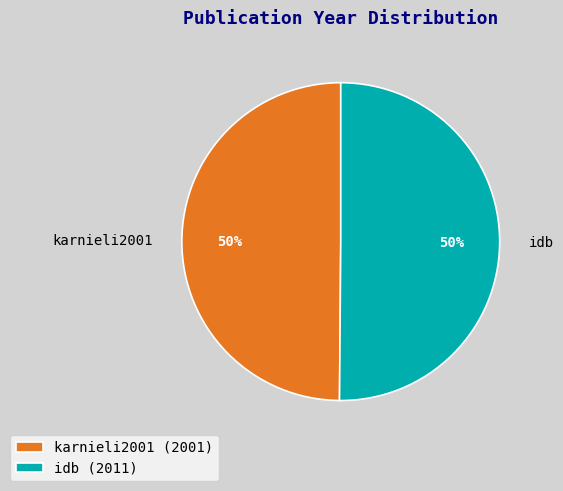

To the nearest percent, what is the combined percentage of karnieli2001 and idb?

100%